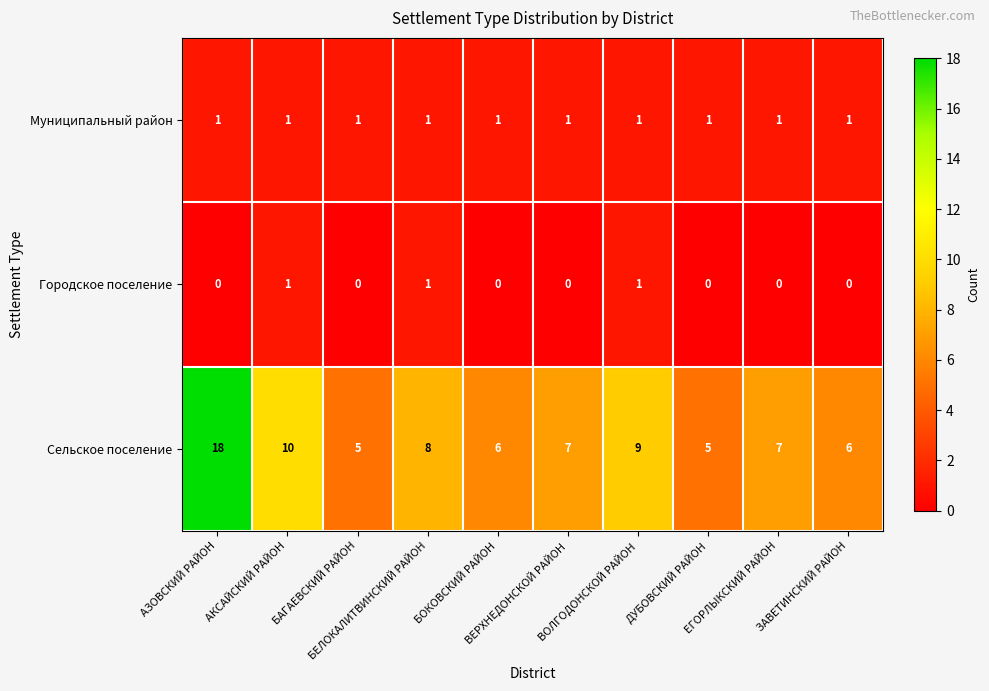

Between АЗОВСКИЙ РАЙОН and БАГАЕВСКИЙ РАЙОН, which series saw the biggest shift?

Сельское поселение